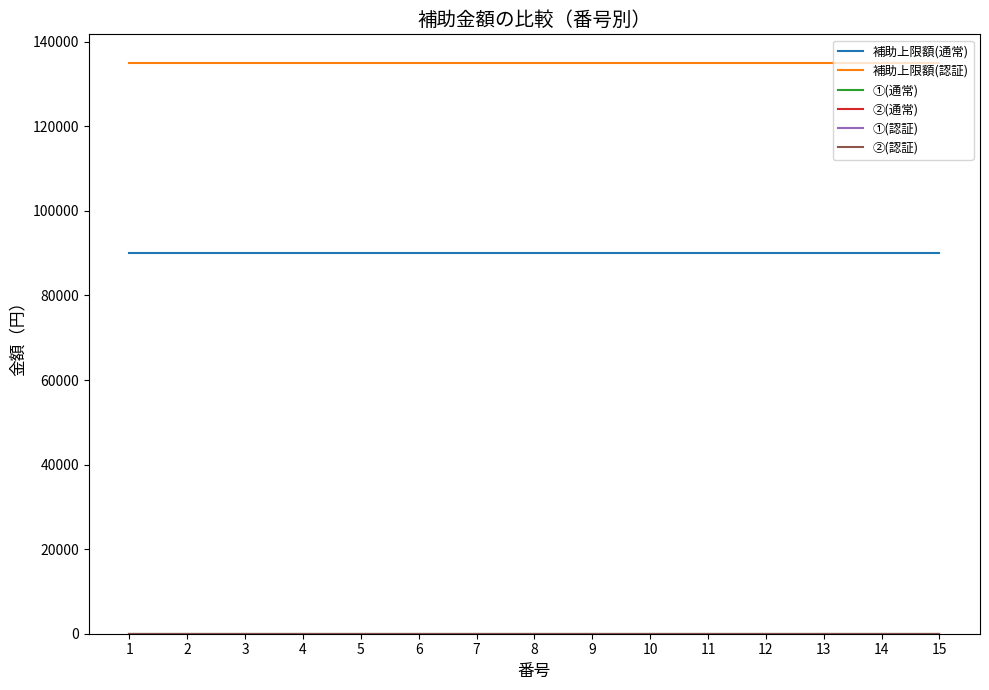

What is the total value across all series at 11?

225000